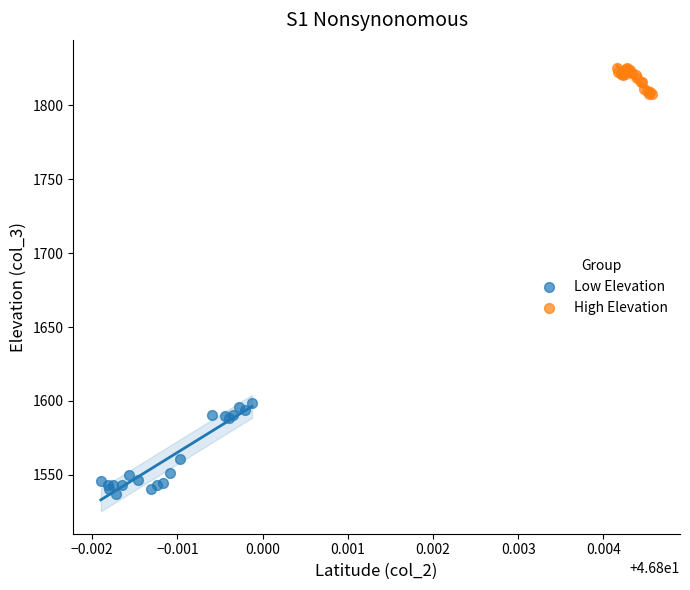

Which series reaches the maximum Y coordinate?

High Elevation